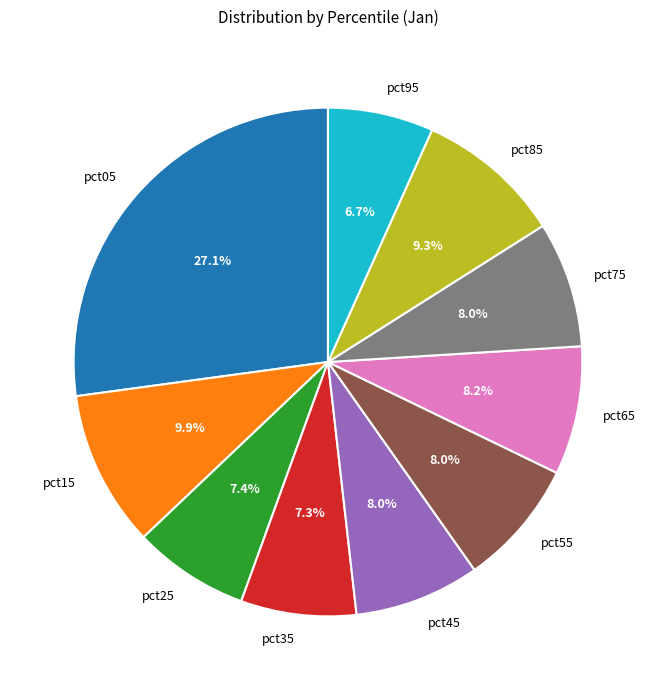

What percentage is the pct85 slice, to the nearest percent?

9%